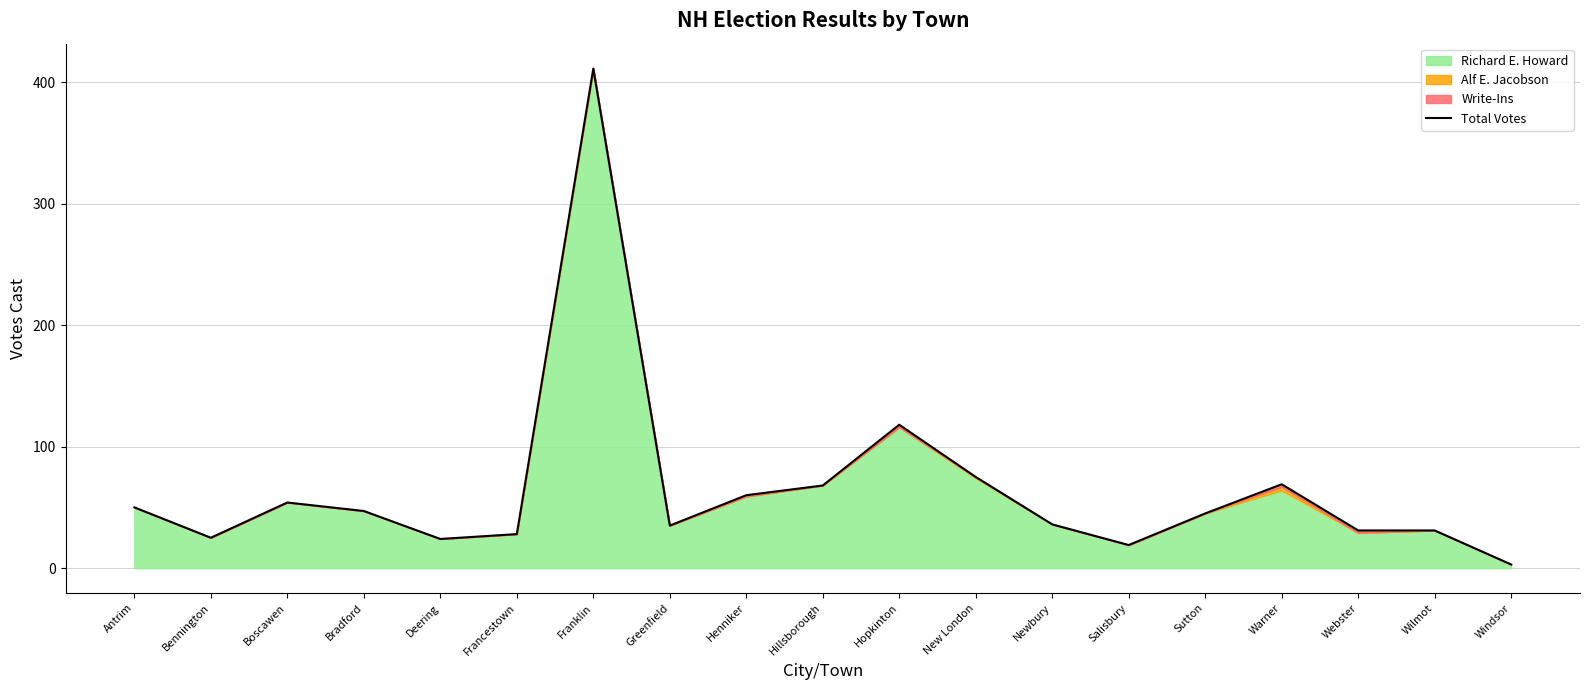

List the labels in order of value, largest first.

Franklin, Hopkinton, New London, Warner, Hillsborough, Henniker, Boscawen, Antrim, Bradford, Sutton, Newbury, Greenfield, Webster, Wilmot, Francestown, Bennington, Deering, Salisbury, Windsor